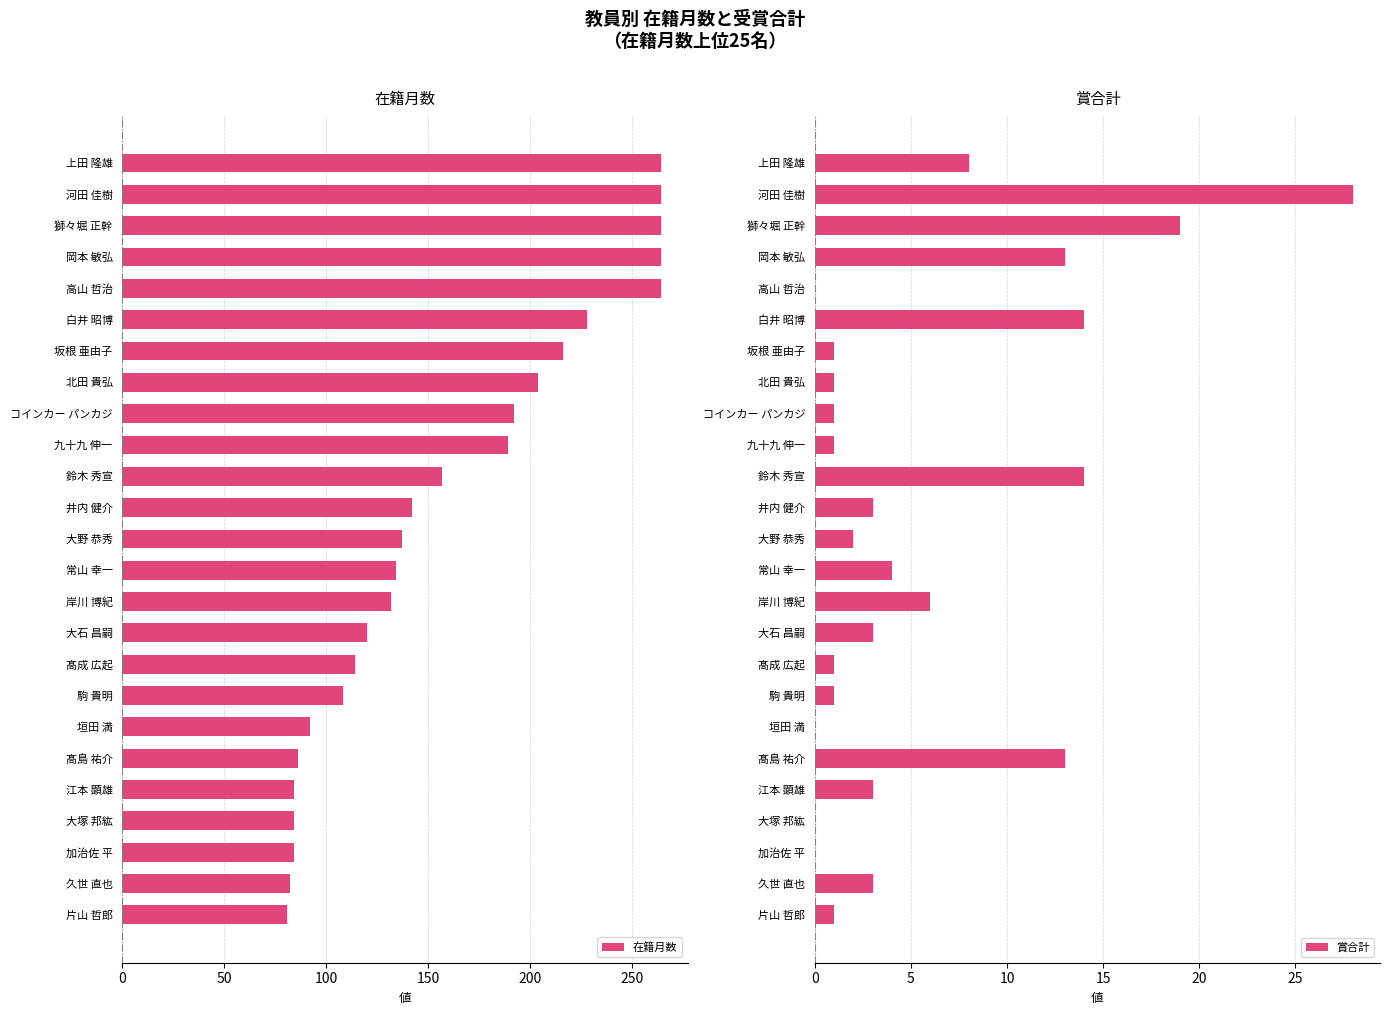

At how many categories does at least one series exceed 117?

16